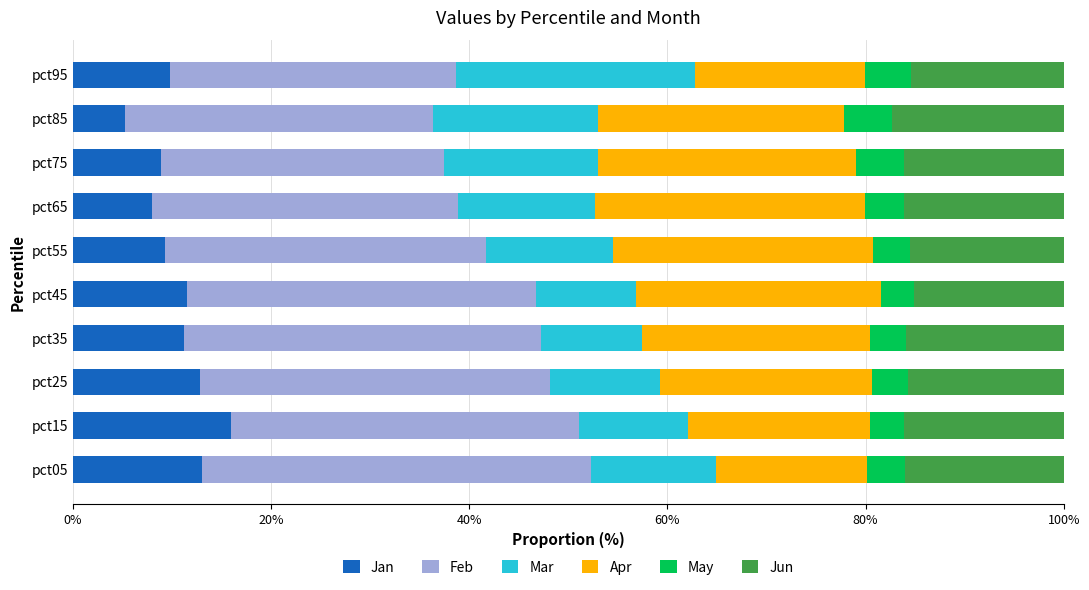

Is it true that Jan equals 2.7 at pct45?

False